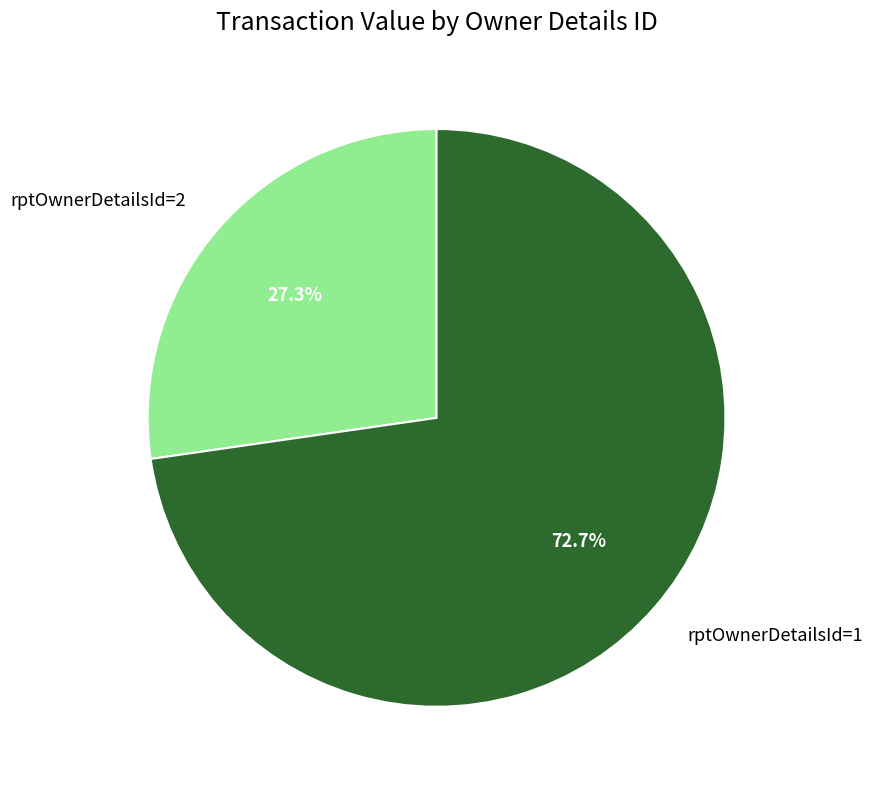

True or false: rptOwnerDetailsId=1 accounts for 73% of the total.

True